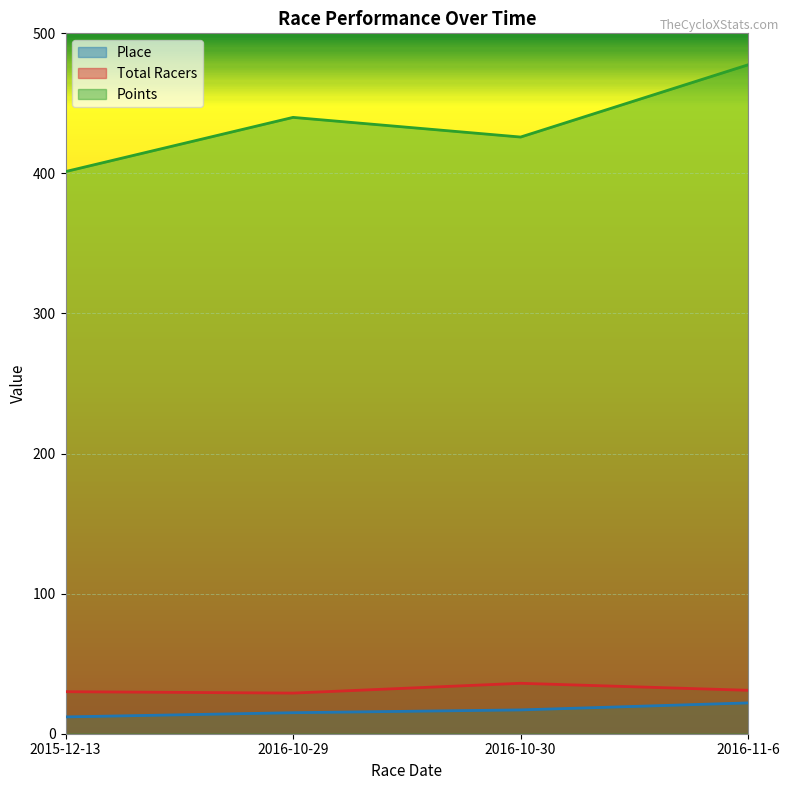

What value does the Total Racers series have at 2015-12-13?

30.0